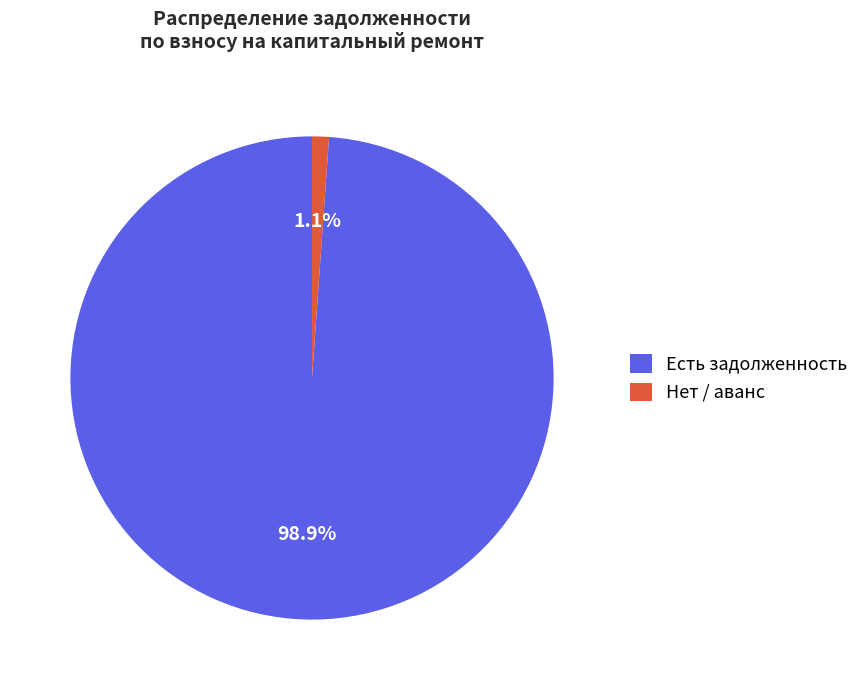

To the nearest percent, what is the difference between the largest and smallest slice percentages?

98%